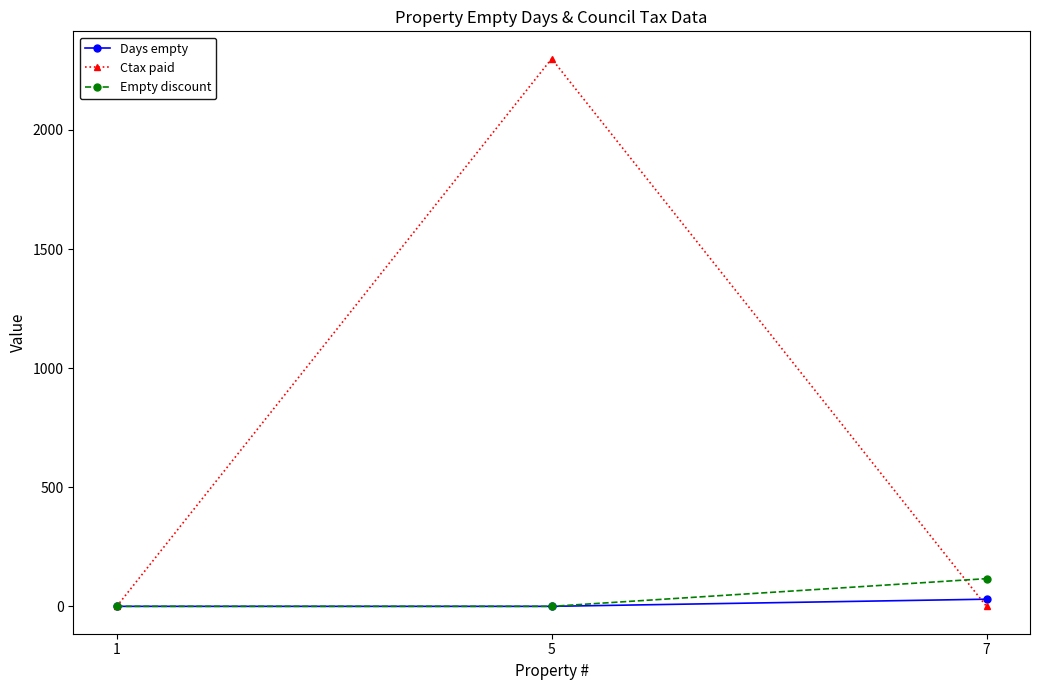

Rank the series by their maximum value, from lowest to highest.

Days empty, Empty discount, Ctax paid